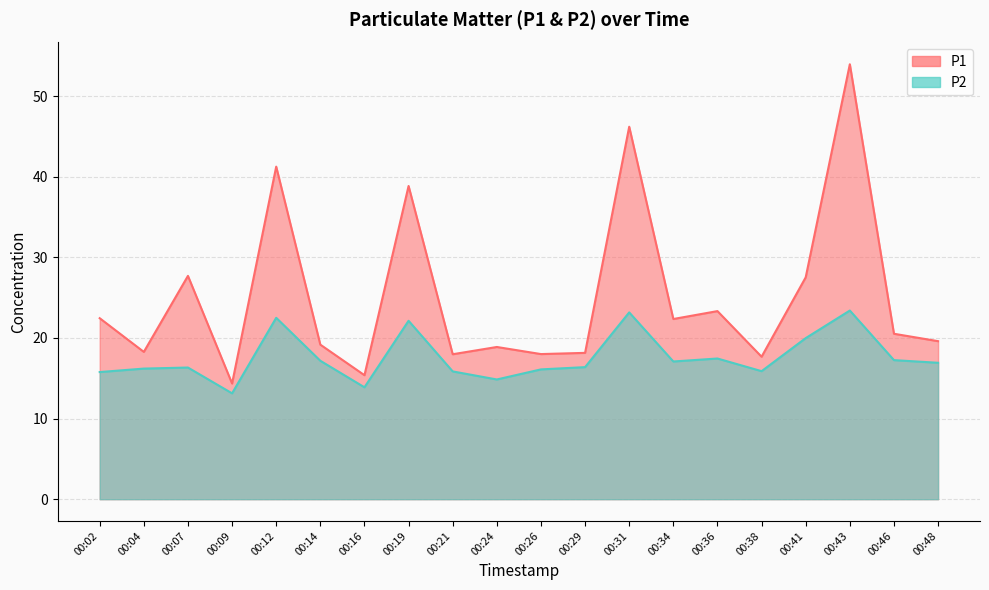

What are all the series names shown in the legend?

P1, P2